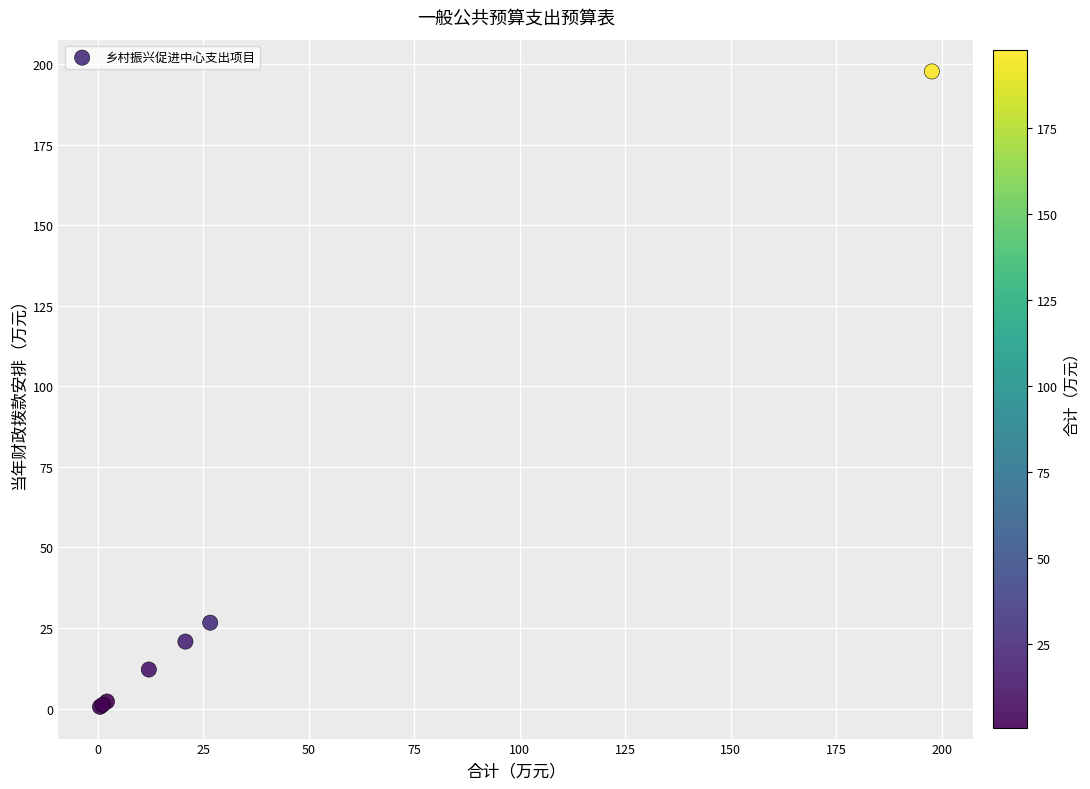

What Y value in the scatter plot is closest to 99?

26.7